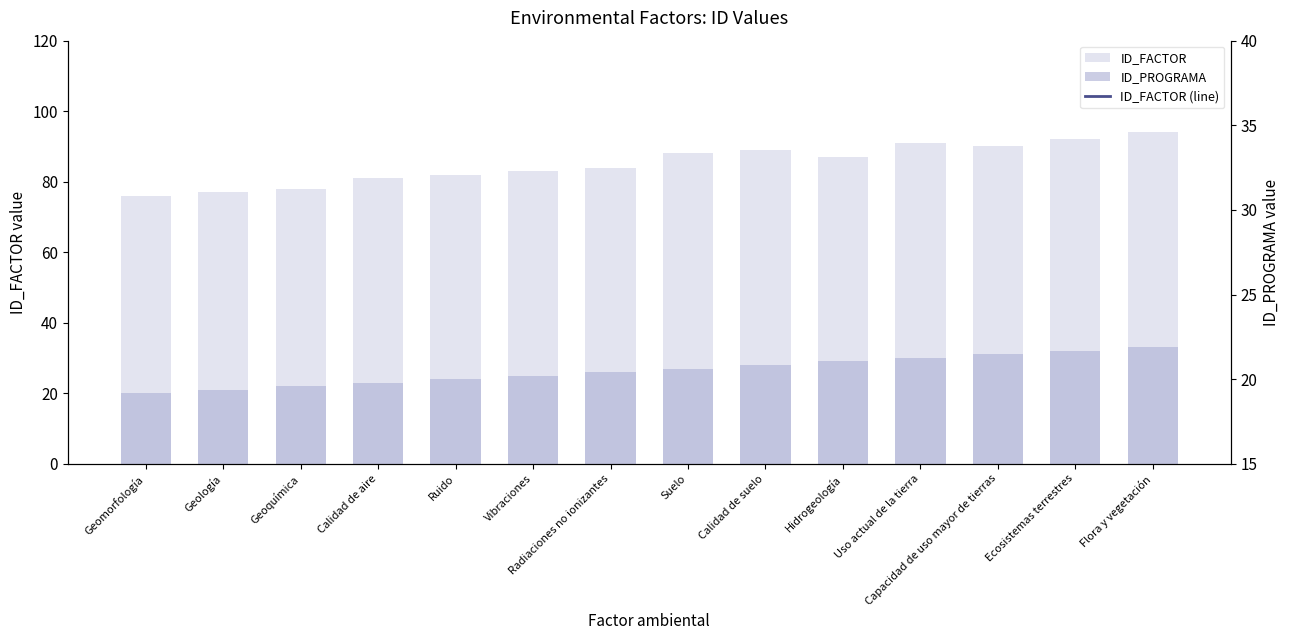

Which series changed the most between Calidad de aire and Radiaciones no ionizantes?

ID_FACTOR